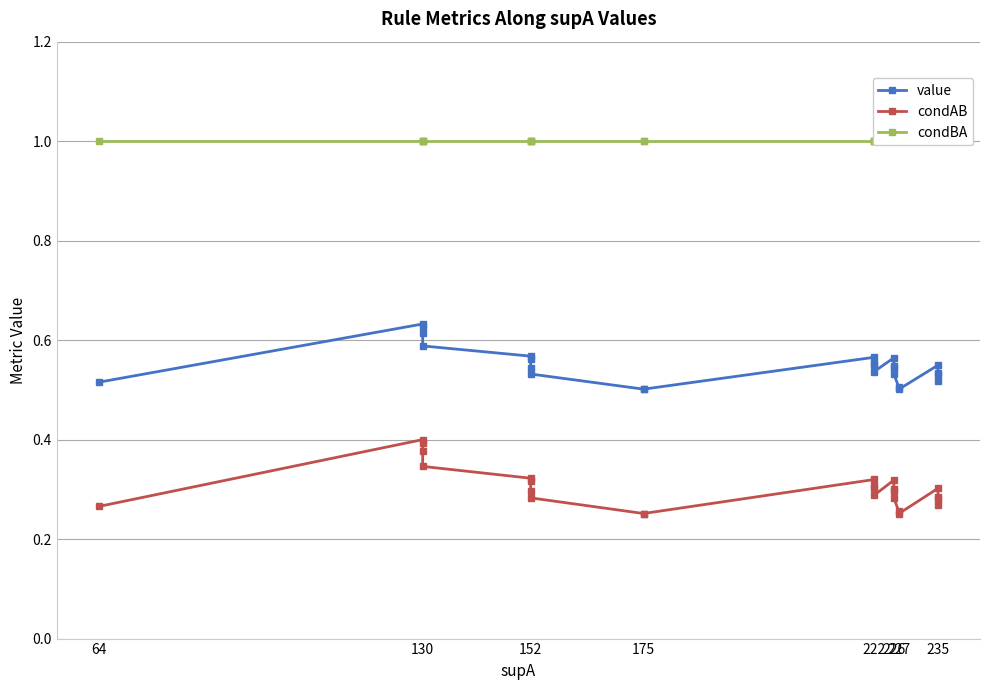

How many lines are shown in the chart?

3